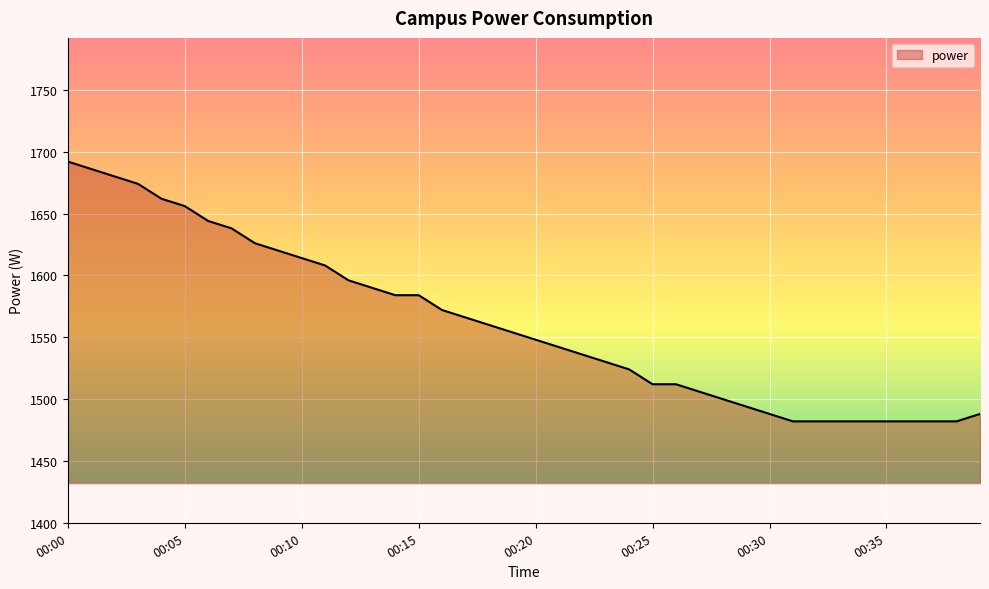

What is the minimum value shown in the chart?

1482